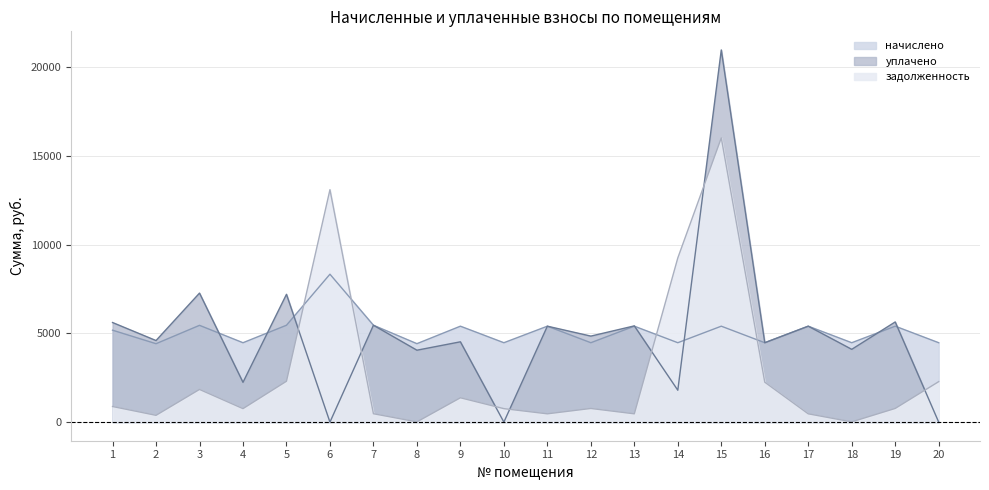

Which has a higher value, 14 or 16?

14